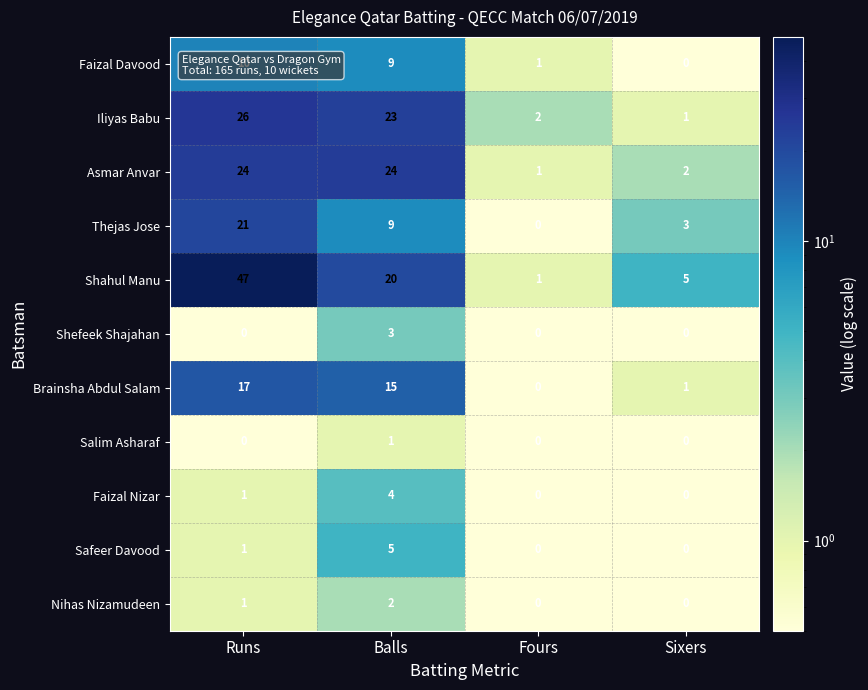

What is the difference between the highest and lowest values at Balls?

23